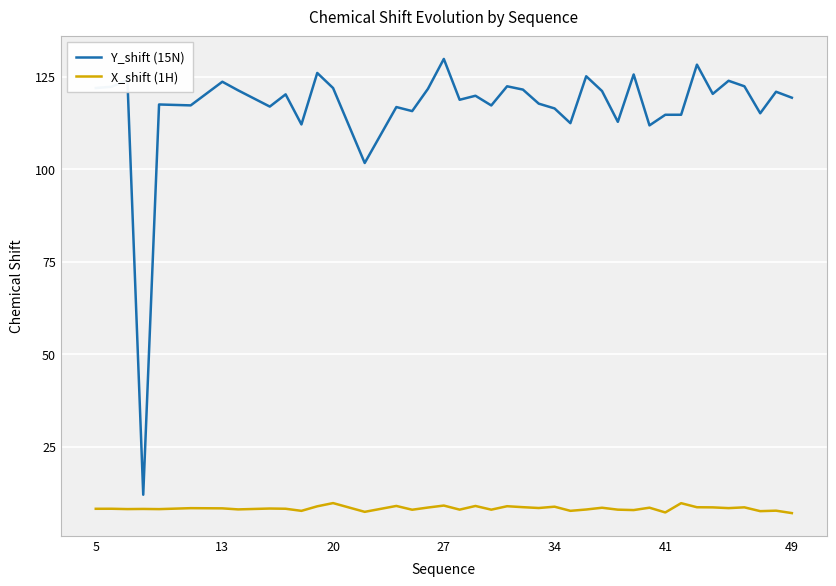

Which series has the largest range (max minus min)?

Y_shift (15N)